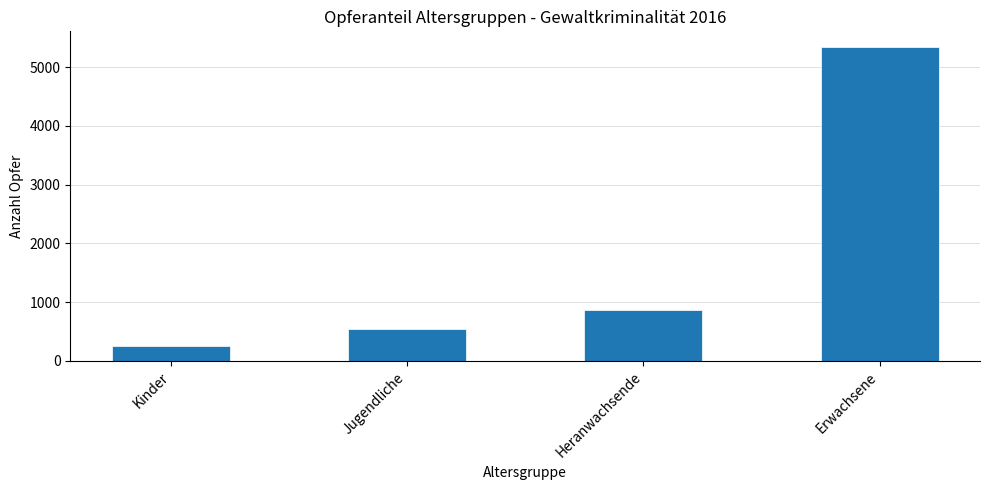

Reading right to left, transcribe all the data shown in this chart.

Erwachsene=5345	Heranwachsende=861	Jugendliche=543	Kinder=251